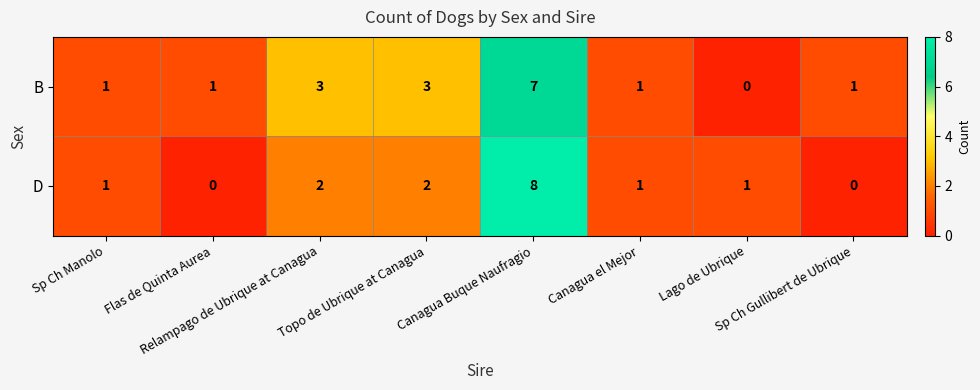

How many B values are between 1 and 3?

6